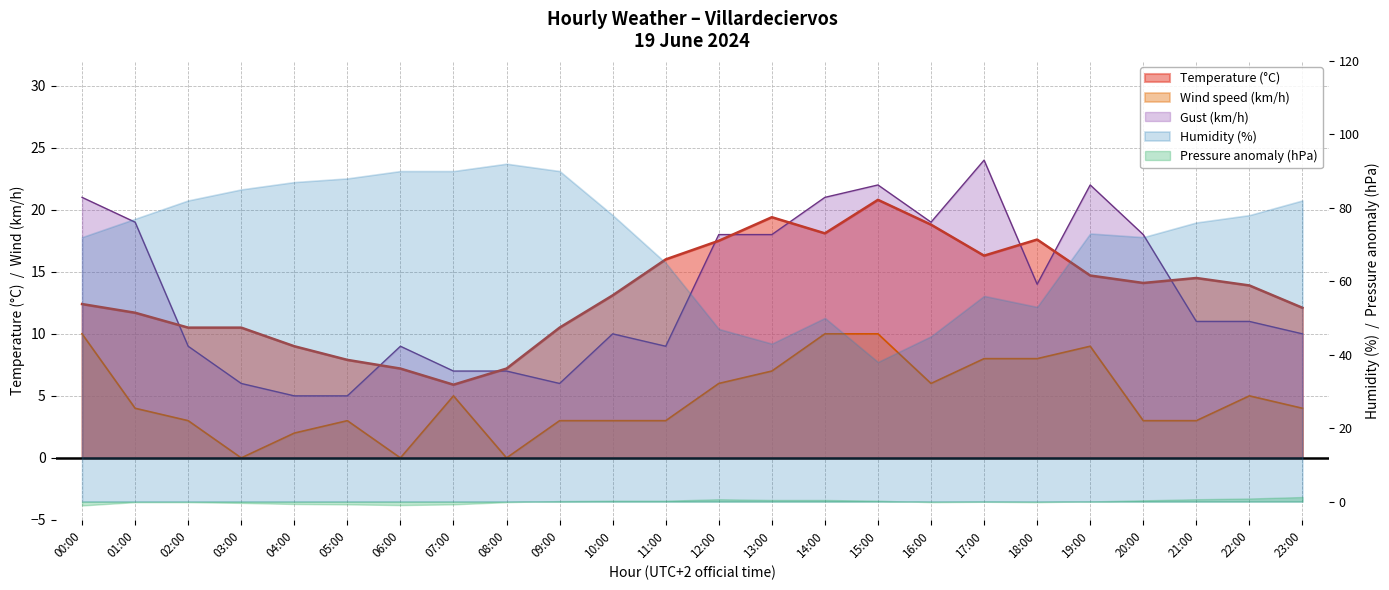

The Gust (km/h) series shows 1.3 at 05:00. True or false?

False